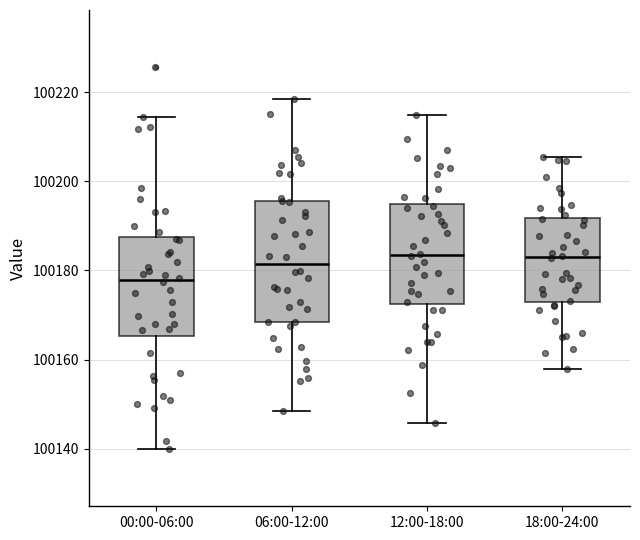

Reading left to right, transcribe this box plot: for each box, give where its median line is, the range the box spans, and where its two whiskers end, as read against the y-axis. The values are not printed on the chart, so give them approximately, as read against the axis.

00:00-06:00: median 100178, box 100166 to 100188, whiskers 100140 to 100214
06:00-12:00: median 100182, box 100168 to 100196, whiskers 100148 to 100218
12:00-18:00: median 100184, box 100172 to 100194, whiskers 100146 to 100214
18:00-24:00: median 100184, box 100172 to 100192, whiskers 100158 to 100206